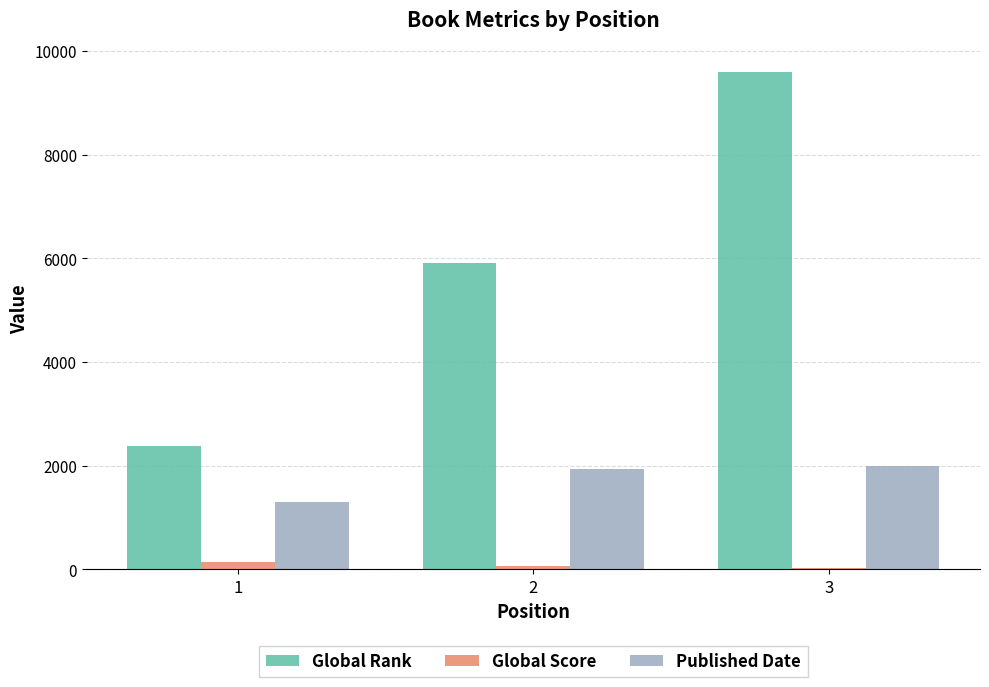

Reading left to right, what are all the values shown in this chart?

Global Rank: 2380	5920	9600
Global Score: 151	66	25
Published Date: 1300	1947	1989